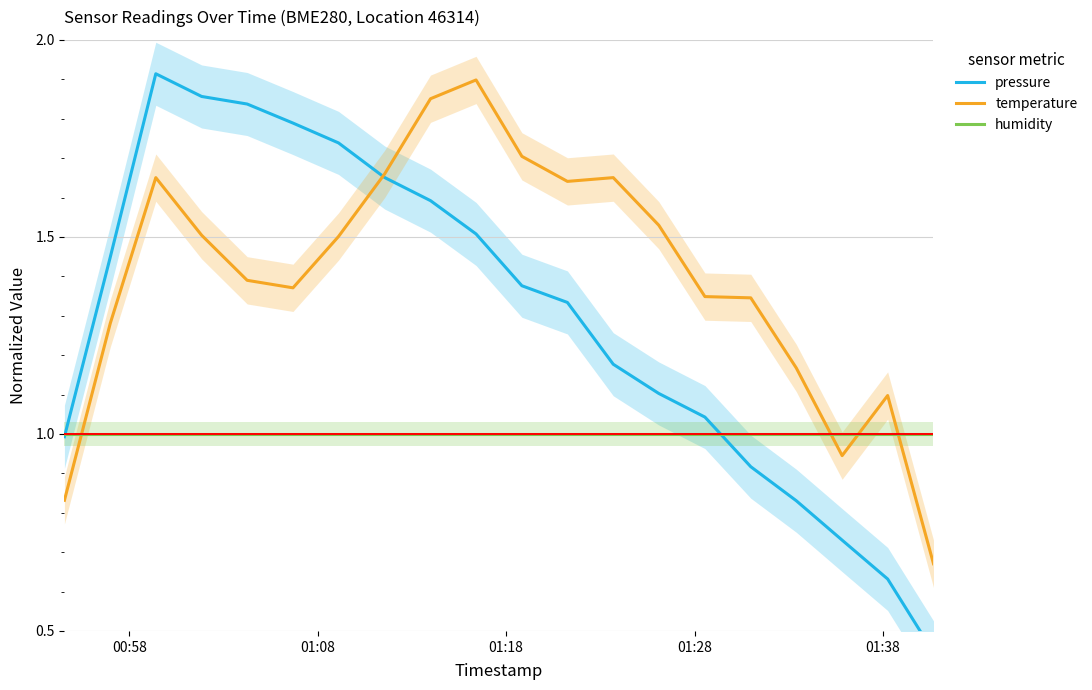

True or false: temperature and humidity intersect in this chart.

True